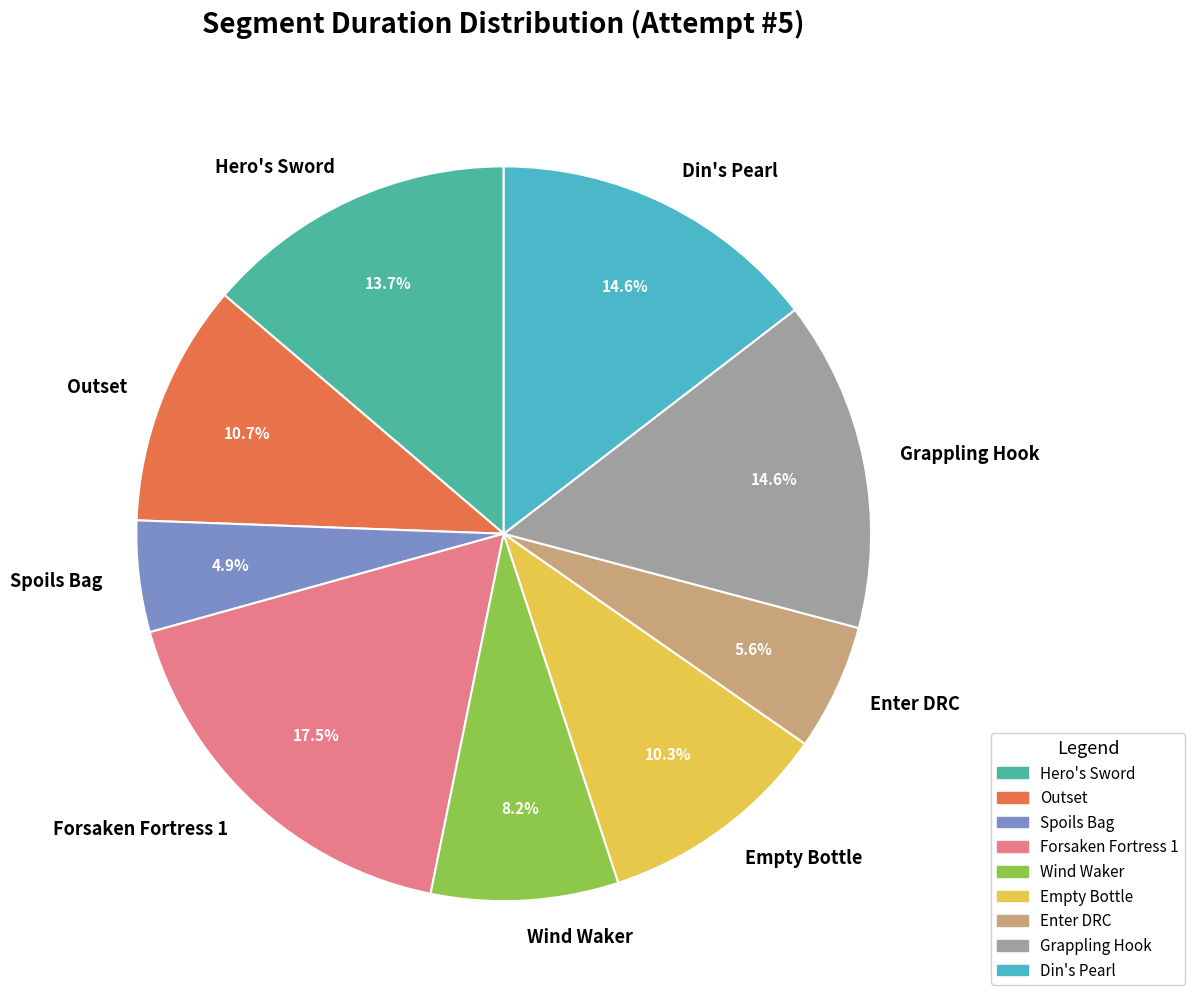

Which slice is the largest?

Forsaken Fortress 1